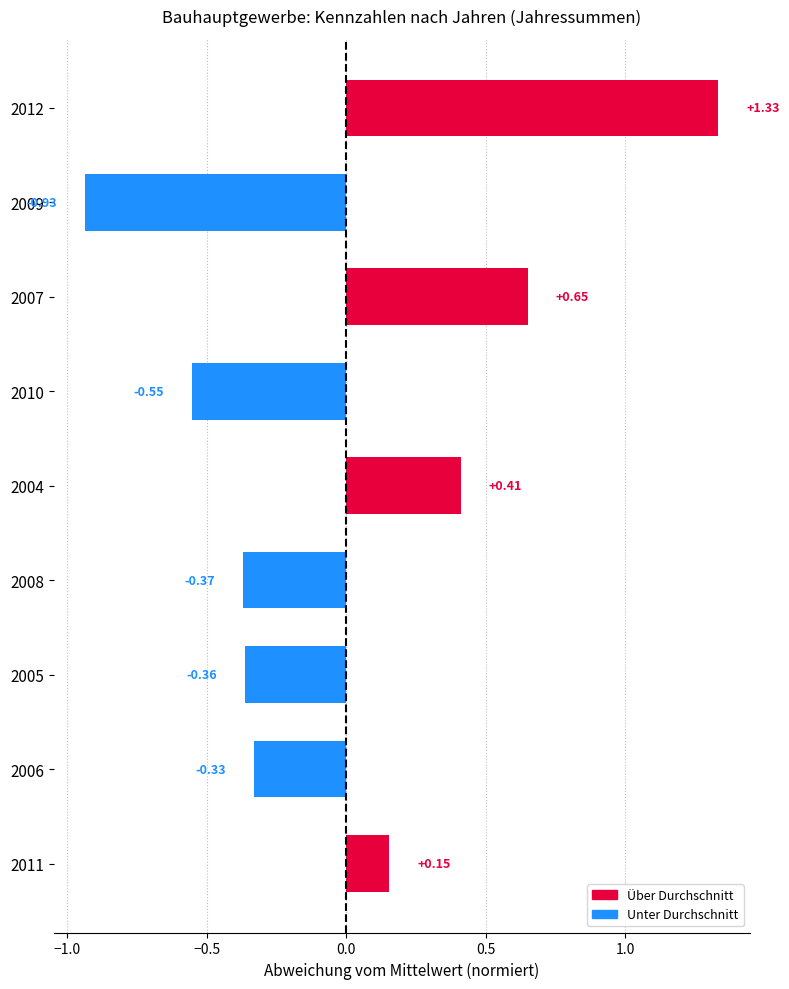

List the labels in order of value, largest first.

2012, 2007, 2004, 2011, 2006, 2005, 2008, 2010, 2009